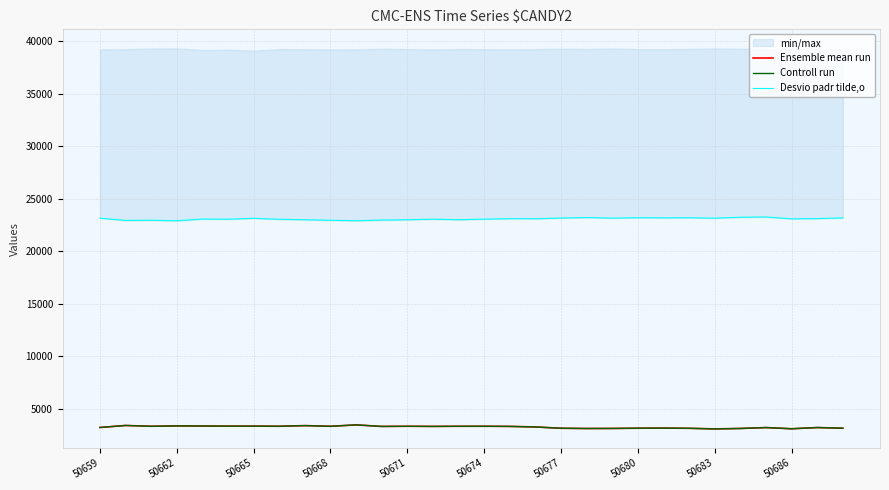

Which series has the largest total across all categories?

Desvio padr tilde,o